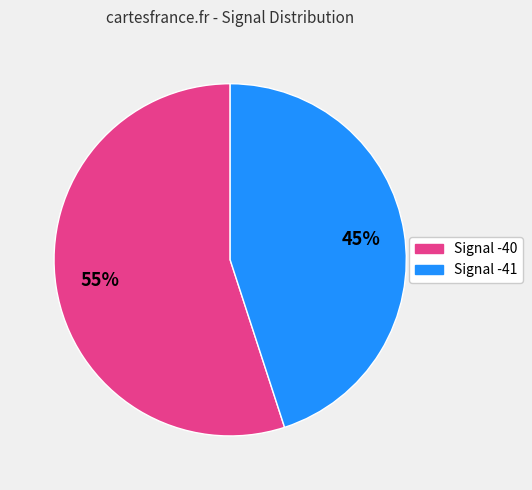

True or false: Signal -40 accounts for 43% of the total.

False